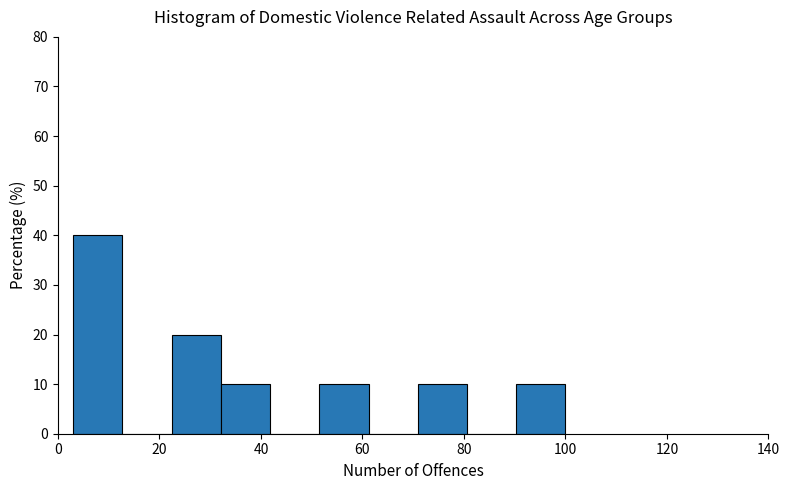

Which range on the x-axis has the tallest bar?

4 to 12